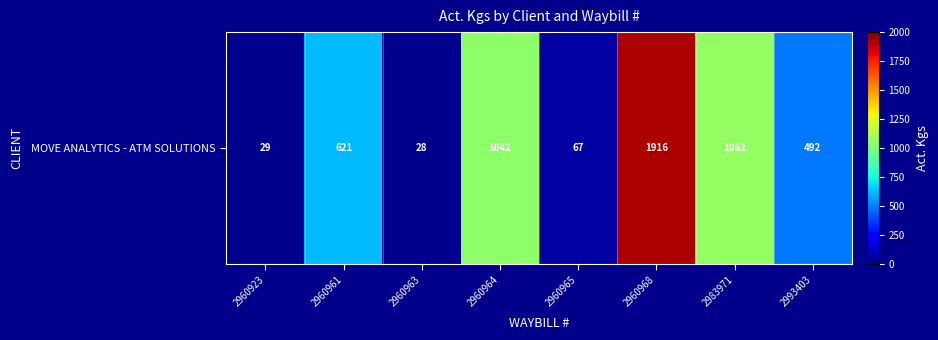

How many values are below 621?

4